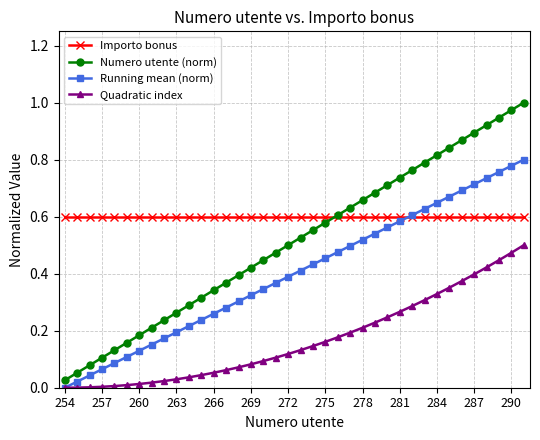

How many intersections are there between Importo bonus and Running mean (norm)?

1